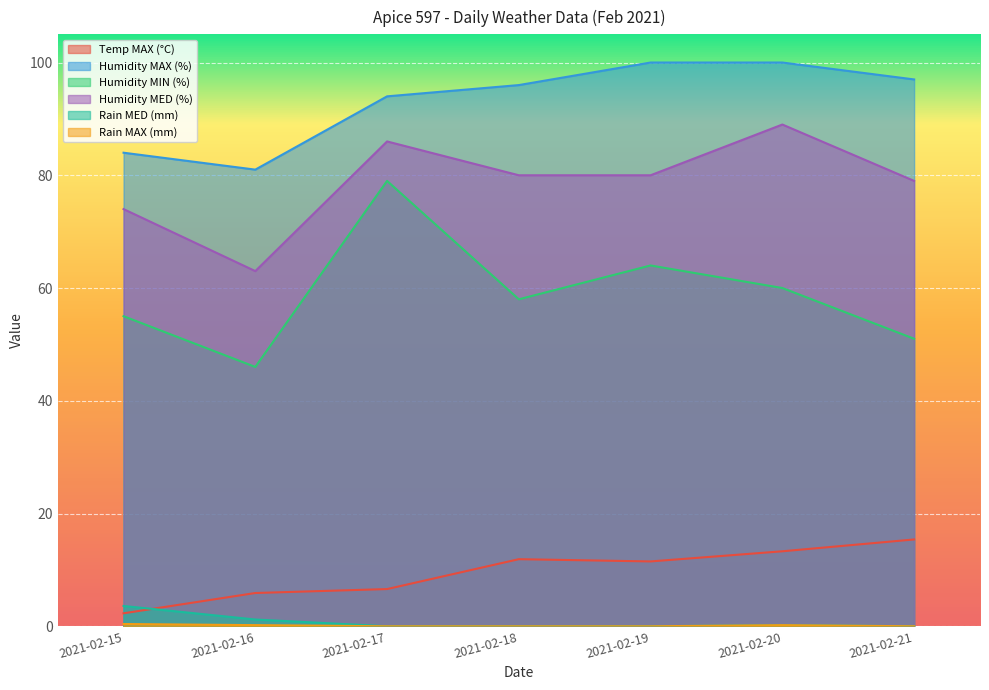

At which category does Rain MED (mm) reach its first local peak?

2021-02-20